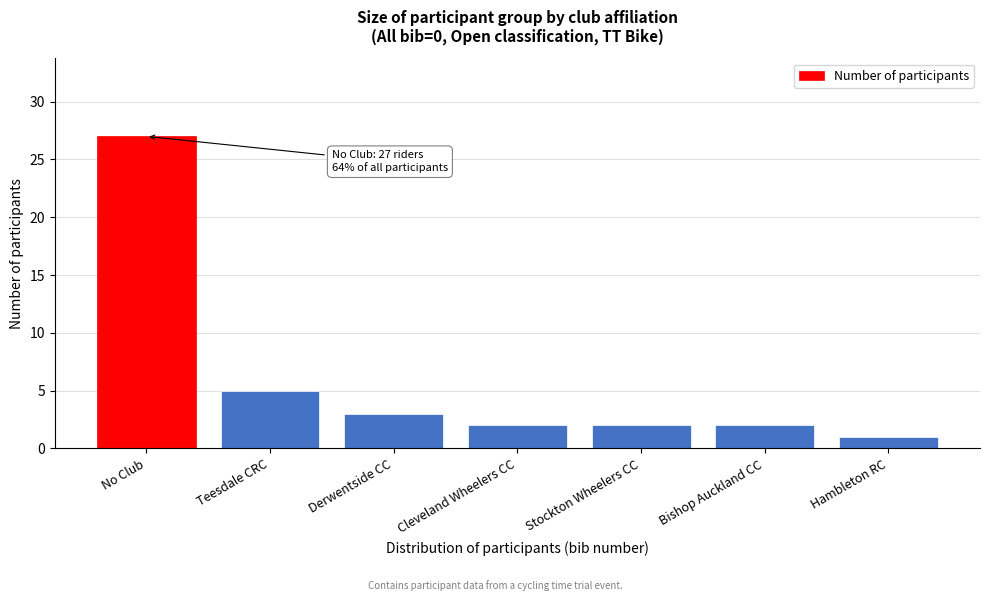

Reading left to right, transcribe all the data shown in this chart.

27	5	3	2	2	2	1